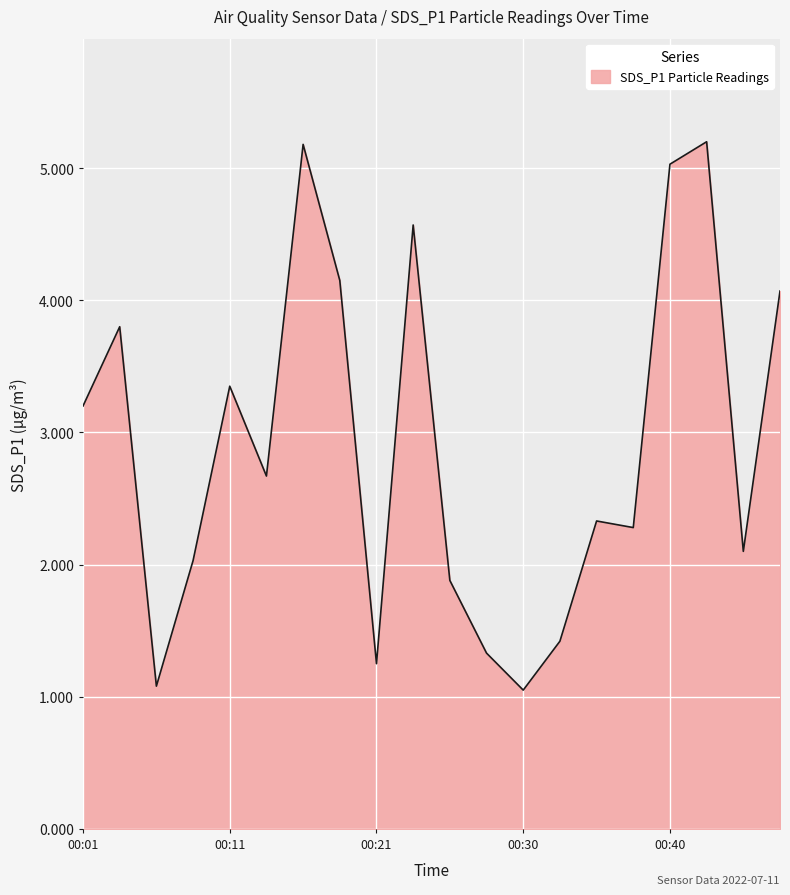

What is the minimum value shown in the chart?

1.1